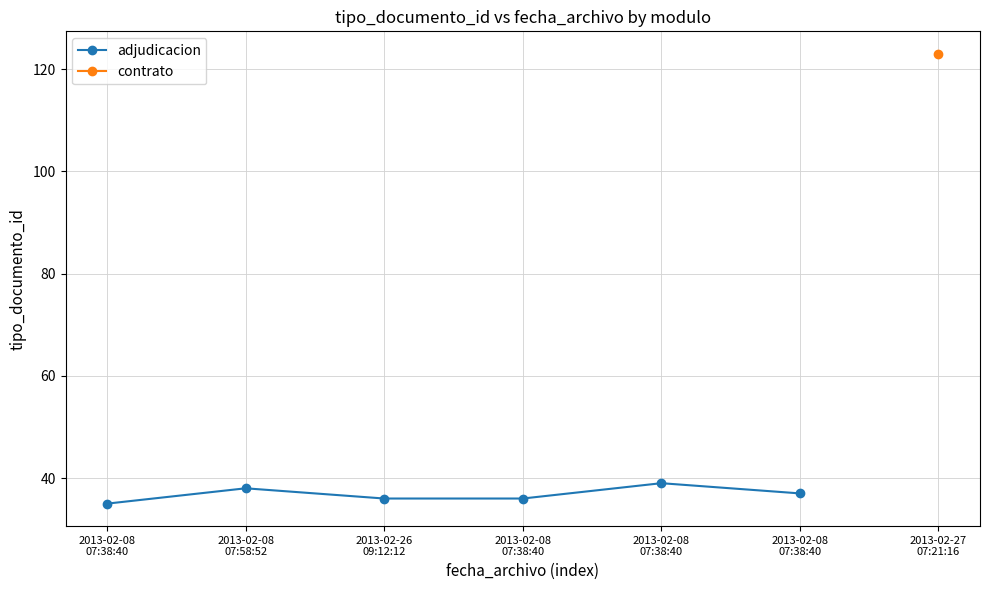

What is the difference between the values at 2013-02-08
07:38:40 and 2013-02-08
07:38:40?

2